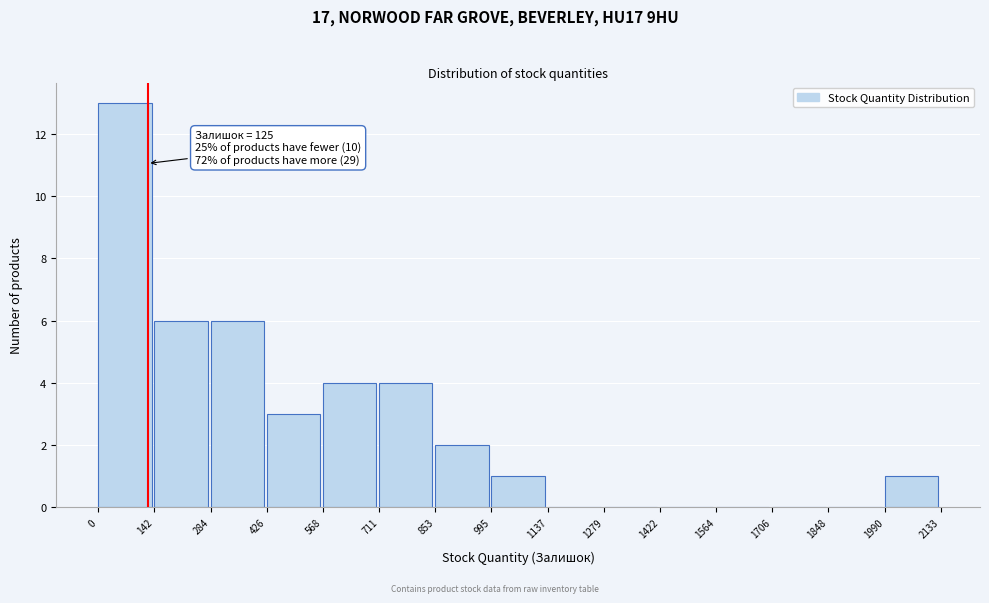

Which range on the x-axis has the tallest bar?

0 to 142